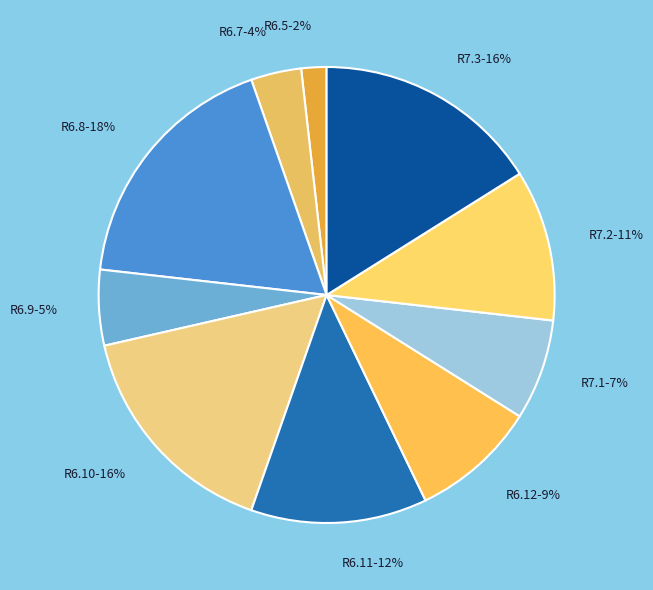

How many segments does this pie chart have?

10